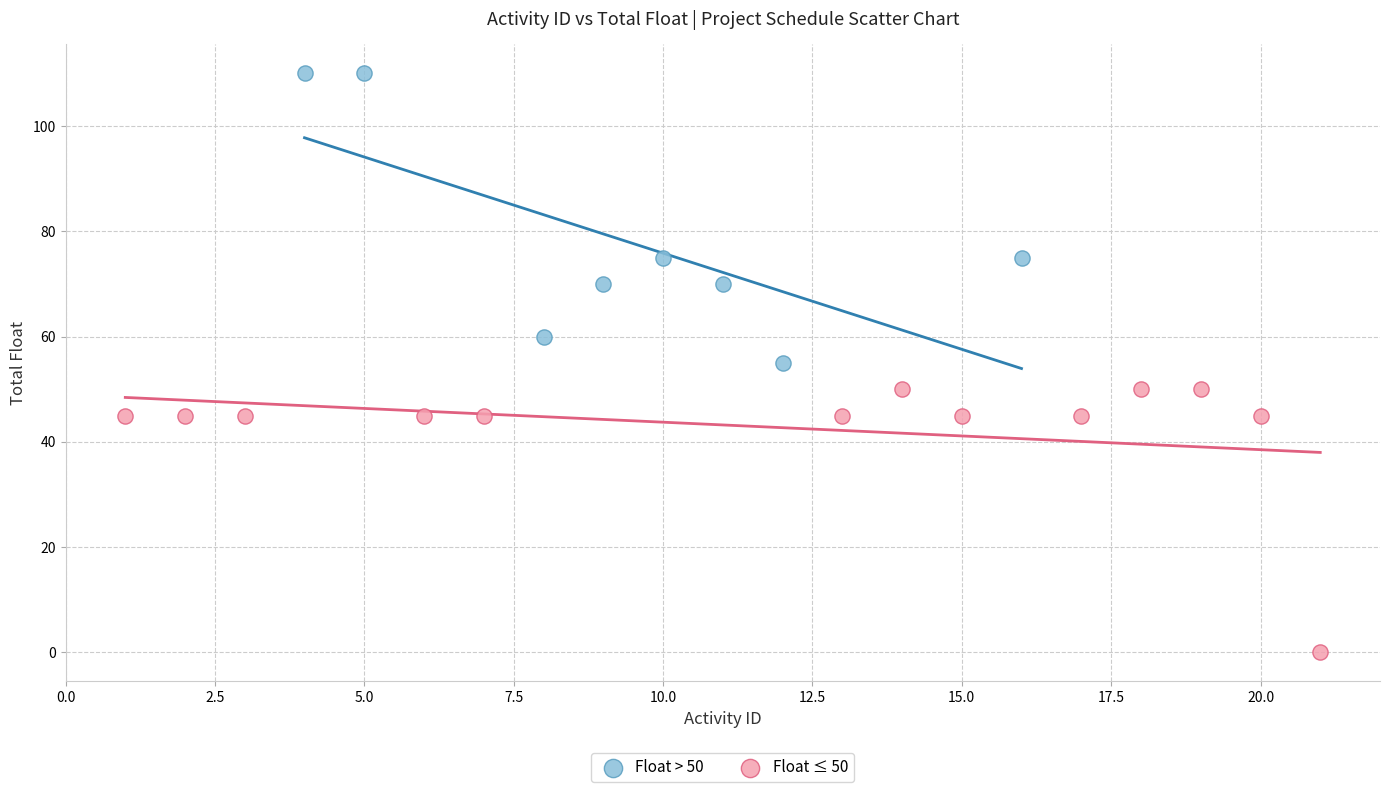

What are all the series names shown in the legend?

Float > 50, Float ≤ 50